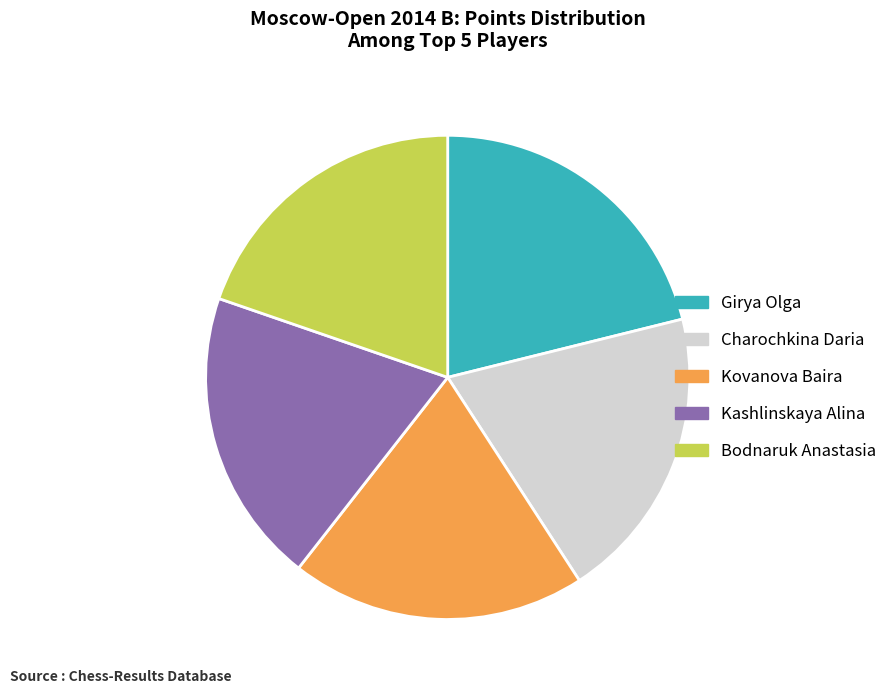

Between Girya Olga and Kovanova Baira, which is larger?

Girya Olga